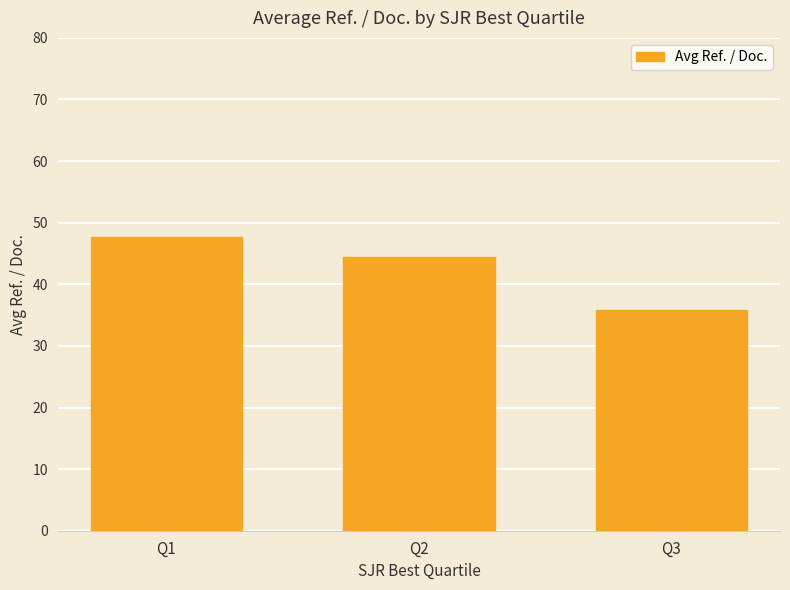

Are the bars horizontal?

No